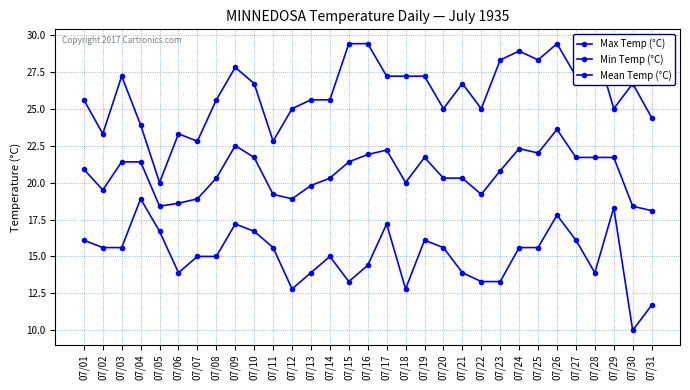

True or false: Min Temp (°C) and Max Temp (°C) cross at least once.

False